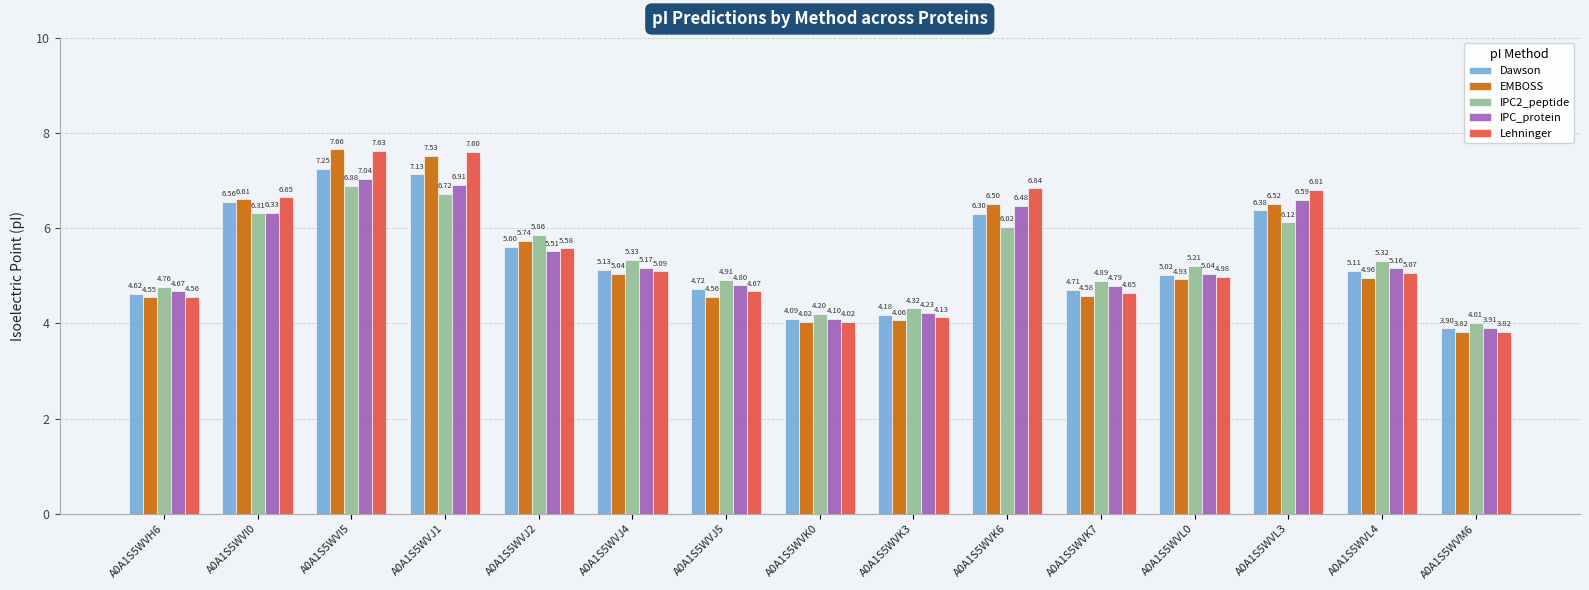

What position from the left is A0A1S5WVK3?

9